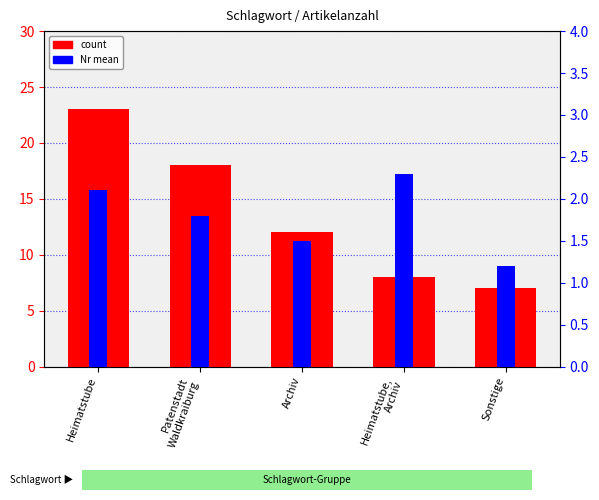

Is the value of count at Patenstadt
Waldkraiburg greater than the value of Nr mean at Heimatstube,
Archiv?

Yes